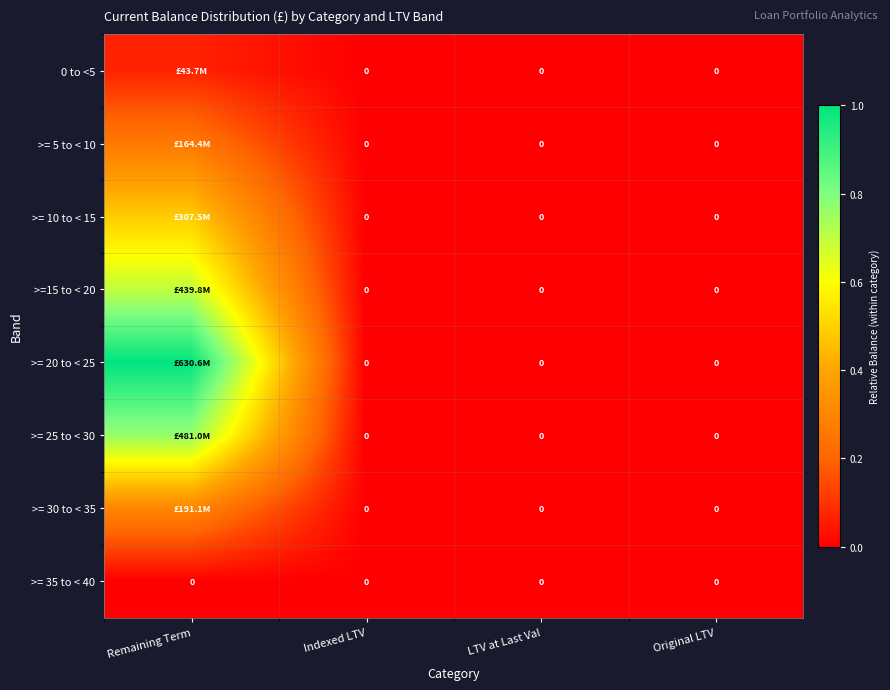

Which has a higher value, LTV at Last Val or Original LTV?

LTV at Last Val